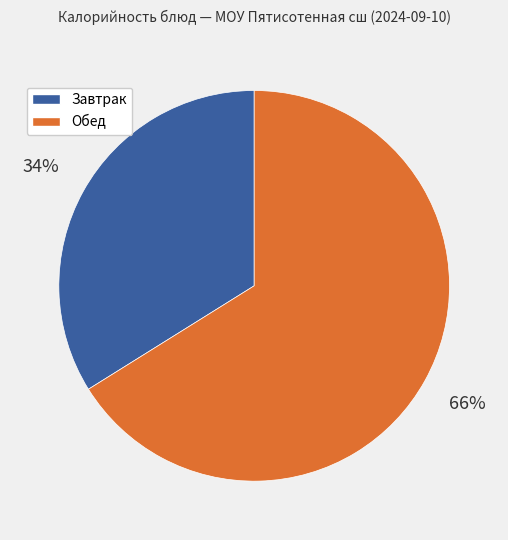

To the nearest percent, what is the average slice percentage?

50%